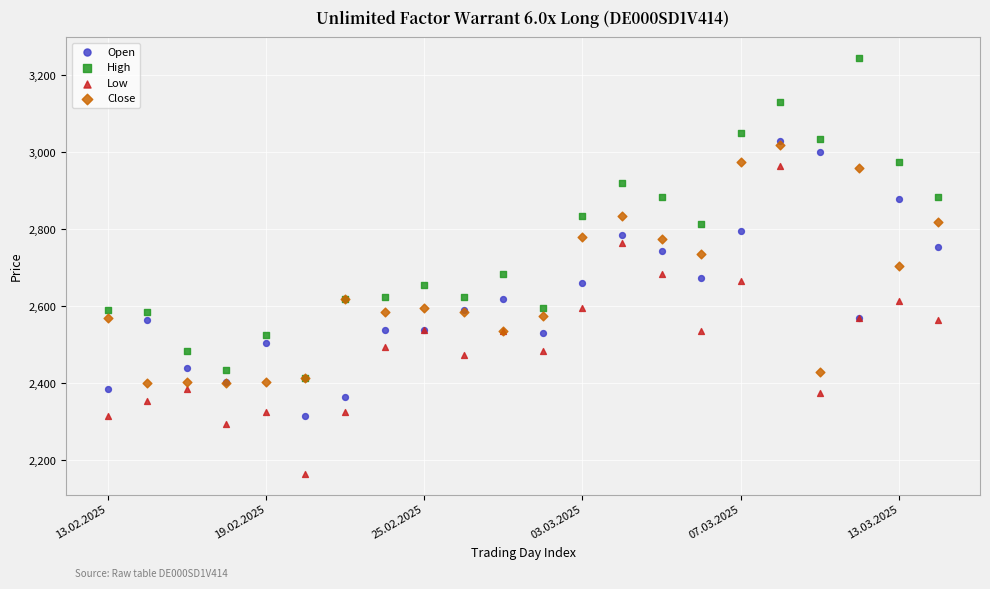

What are all the series names shown in the legend?

Open, High, Low, Close